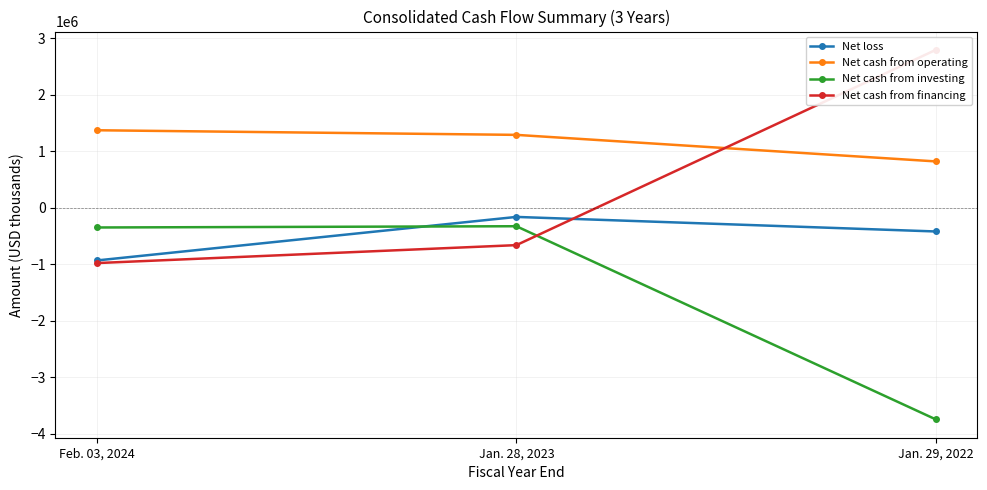

What is the value of the Net loss point at the 2nd from the left?

-163500